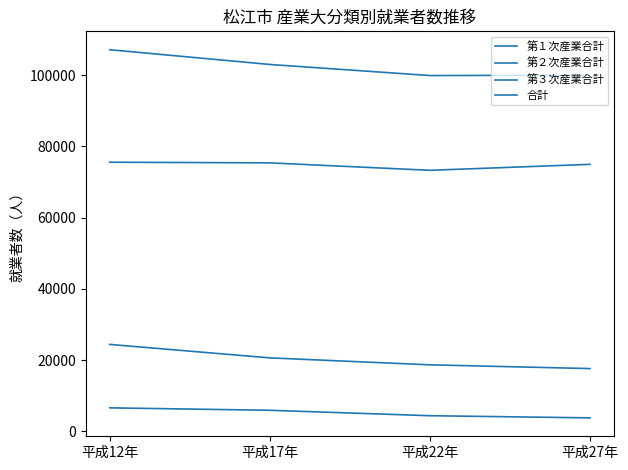

Does the chart have visible grid lines?

No